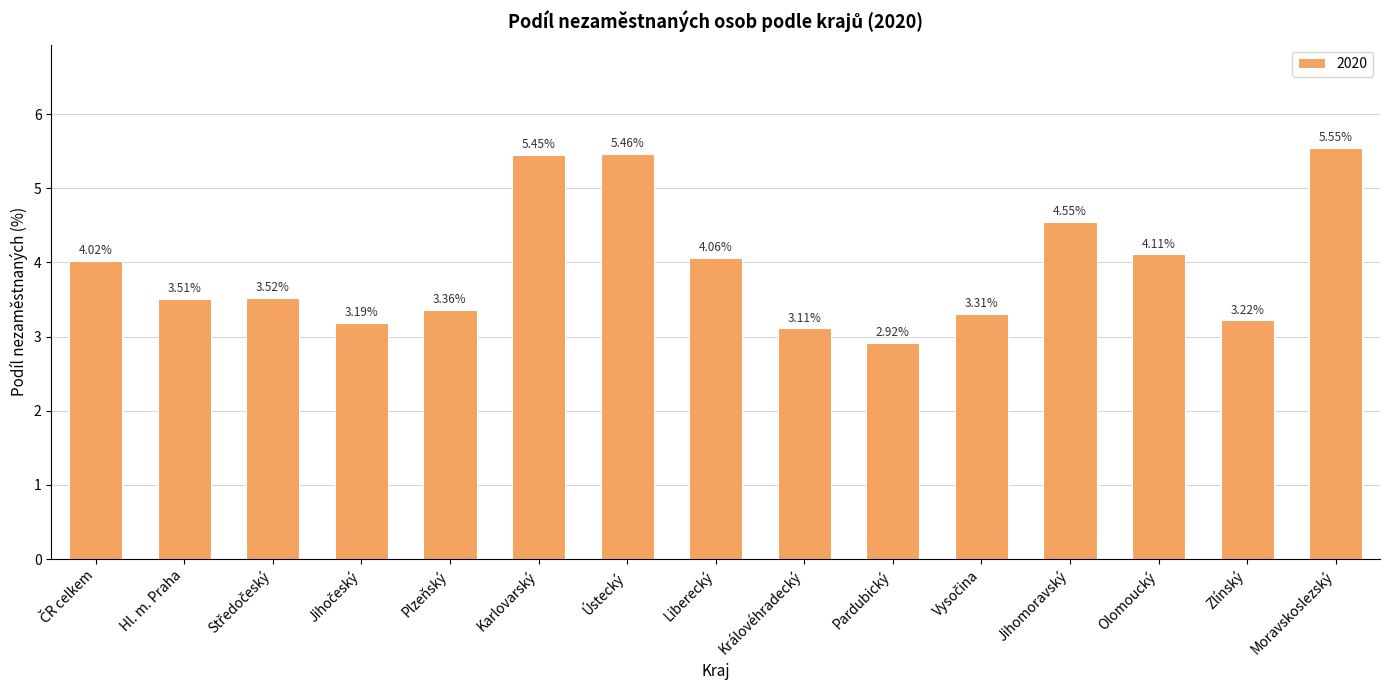

What is the change in value from Jihomoravský to Moravskoslezský?

+1.0